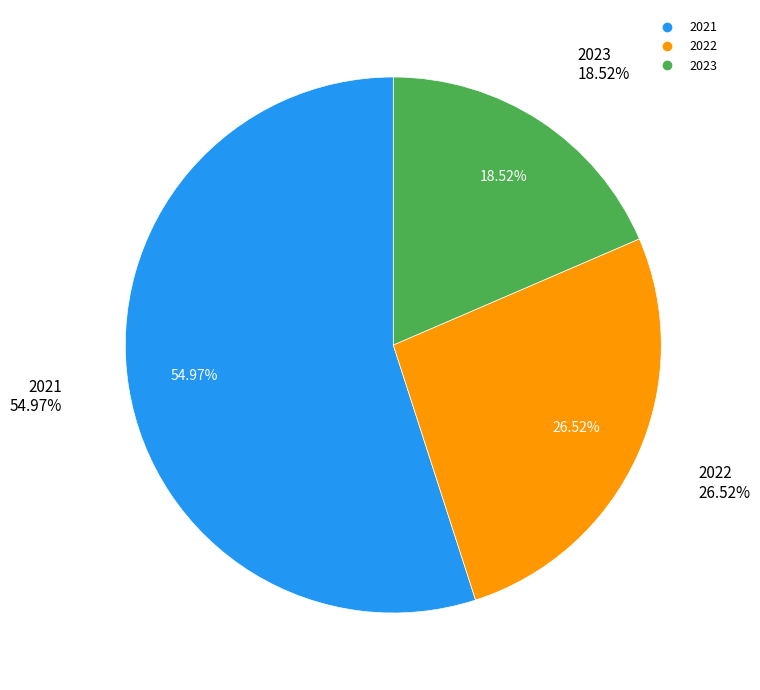

What percentage is the 2022 slice, to the nearest percent?

27%